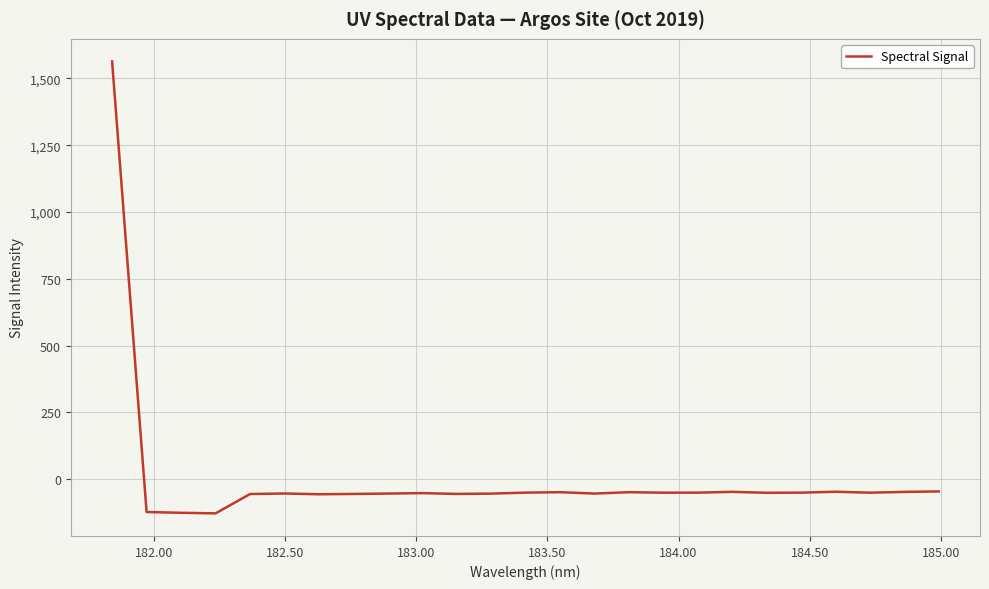

What is the smallest value displayed?

-127.5